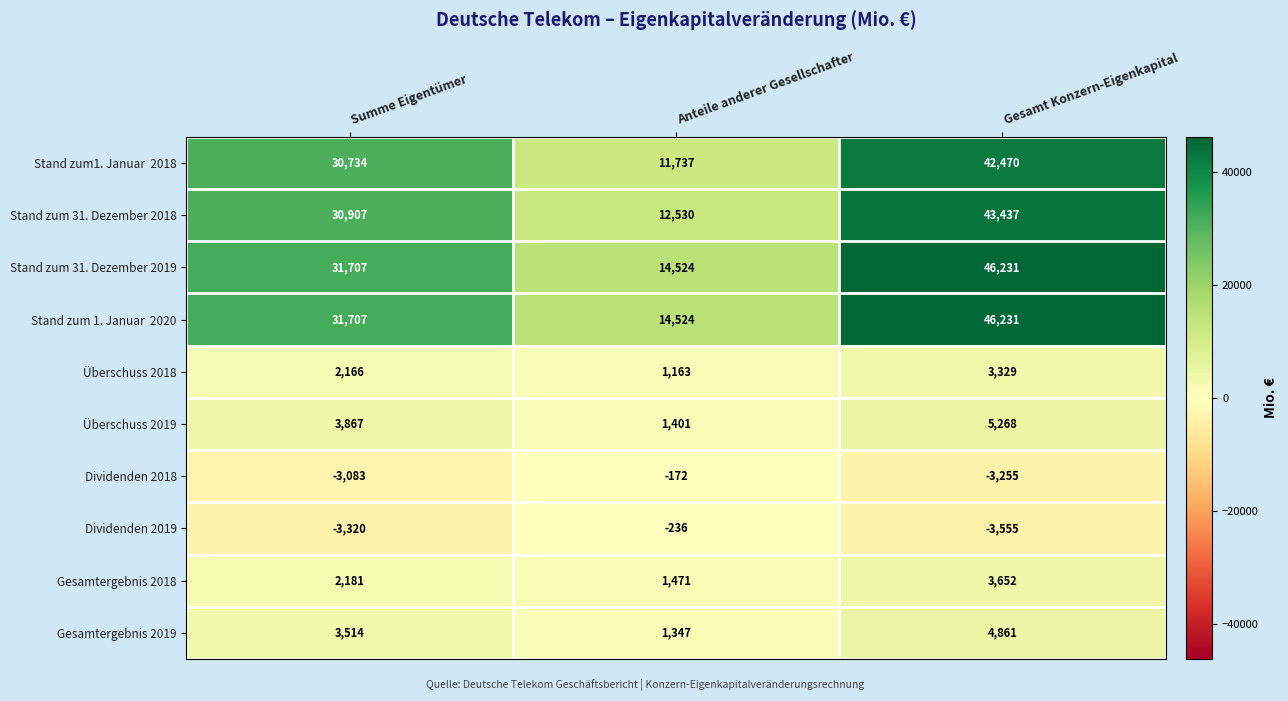

The Überschuss 2018 series shows 1296 at Summe Eigentümer. True or false?

False